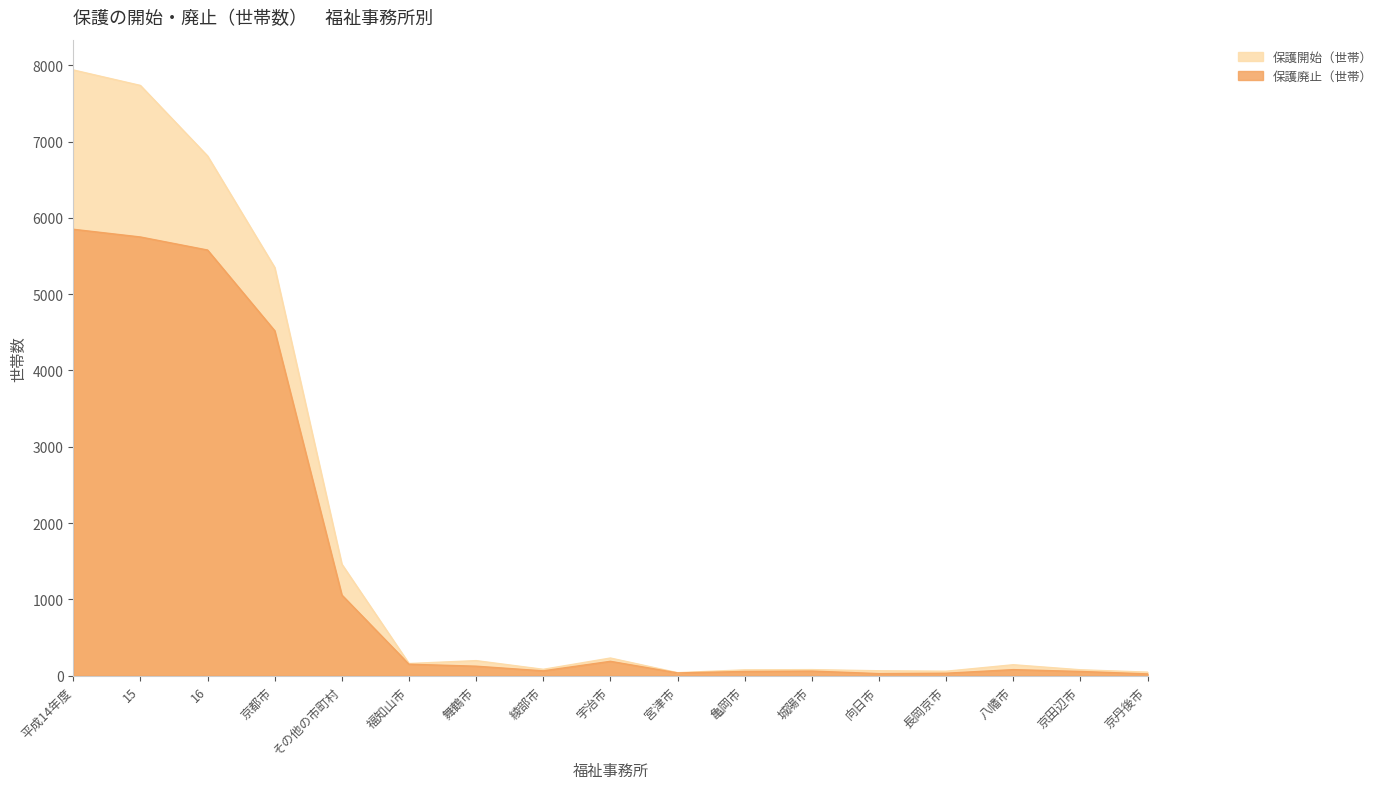

Reading left to right, list all the values displayed in this chart.

保護開始（世帯）: 7938	7735	6811	5350	1461	159	197	83	231	39	76	79	64	58	143	77	46
保護廃止（世帯）: 5850	5749	5578	4521	1057	150	124	63	188	36	55	60	27	32	79	55	23